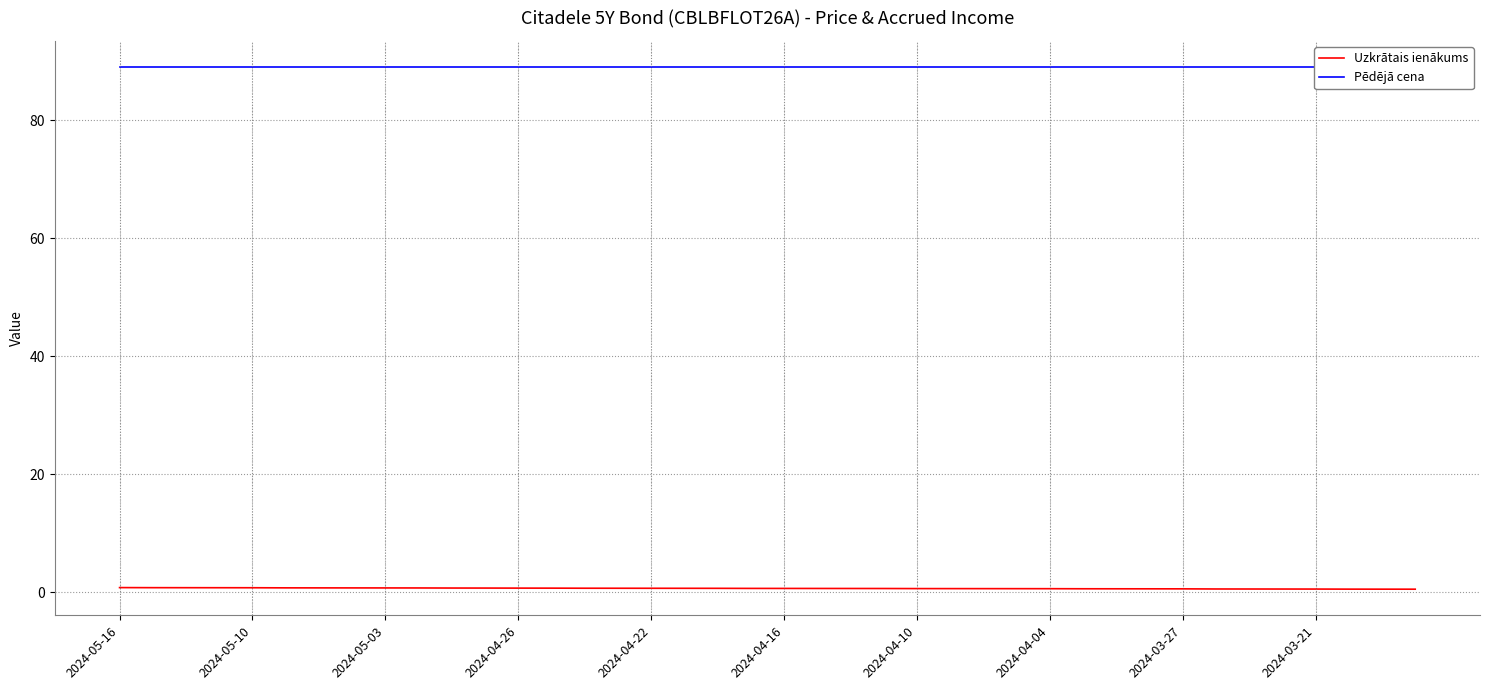

At how many categories does at least one series exceed 39?

40